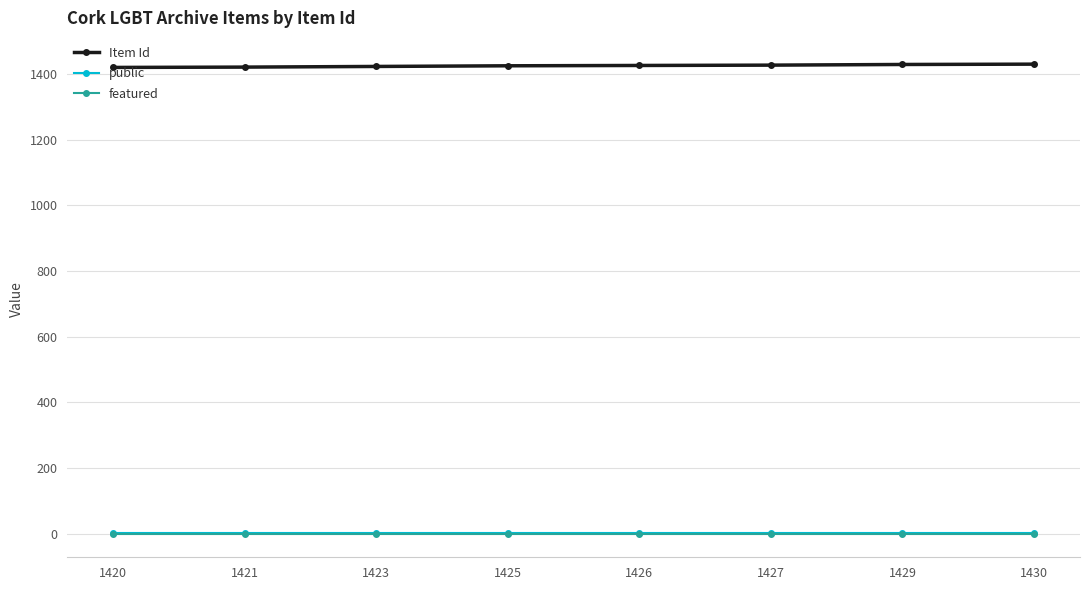

True or false: Item Id and featured intersect in this chart.

False